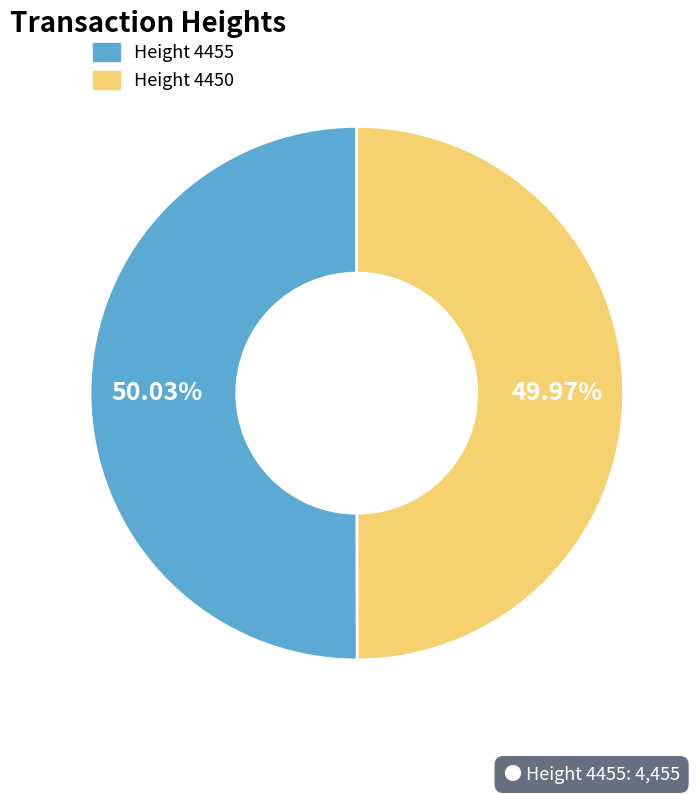

Is there any slice that represents more than half of the pie?

Yes